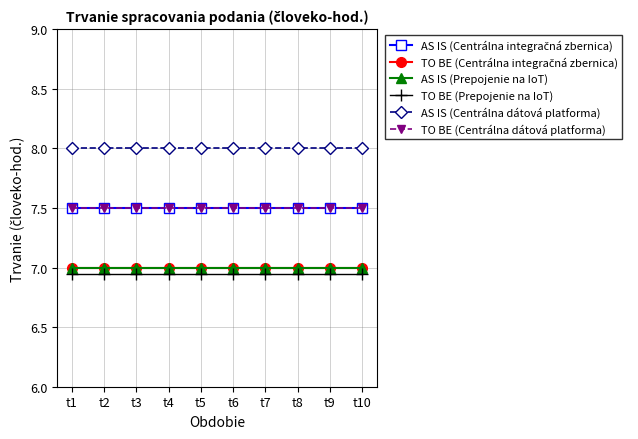

What is the highest value of the AS IS (Centrálna integračná zbernica) series?

7.5